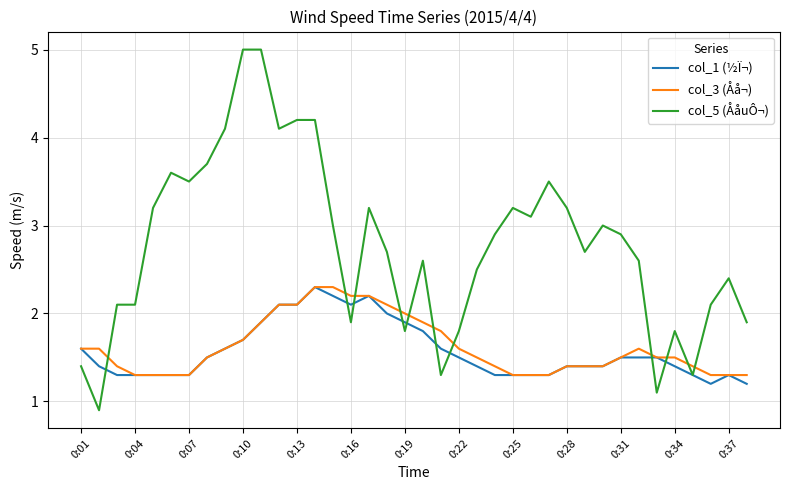

What are all the series names shown in the legend?

col_1 (½Ï¬), col_3 (Åå¬), col_5 (ÅåuÔ¬)